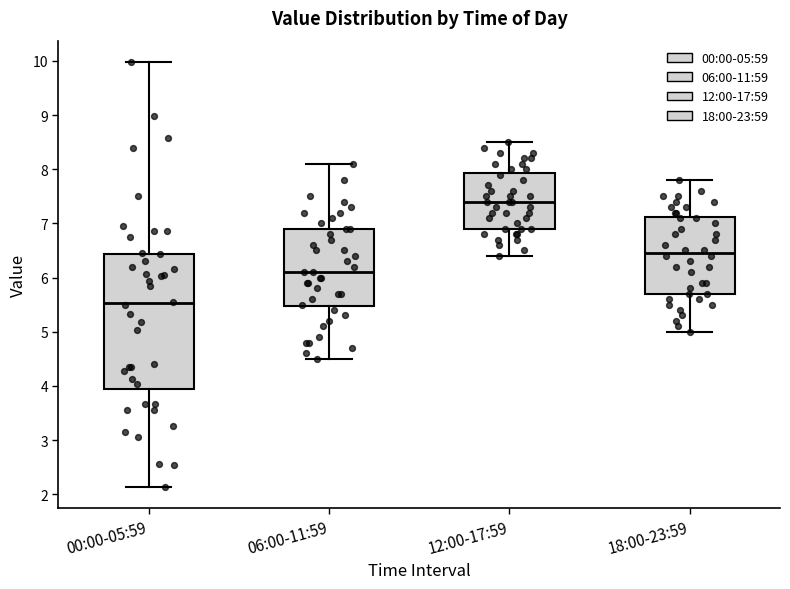

Reading left to right, read every box against the y-axis: the position of its median line, the range the box covers, and the ends of its whiskers. The values are not printed on the chart, so give them approximately, as read against the axis.

00:00-05:59: median 5.5, box 3.9 to 6.4, whiskers 2.1 to 10.0
06:00-11:59: median 6.1, box 5.5 to 6.9, whiskers 4.5 to 8.1
12:00-17:59: median 7.4, box 6.9 to 7.9, whiskers 6.4 to 8.5
18:00-23:59: median 6.5, box 5.7 to 7.1, whiskers 5.0 to 7.8